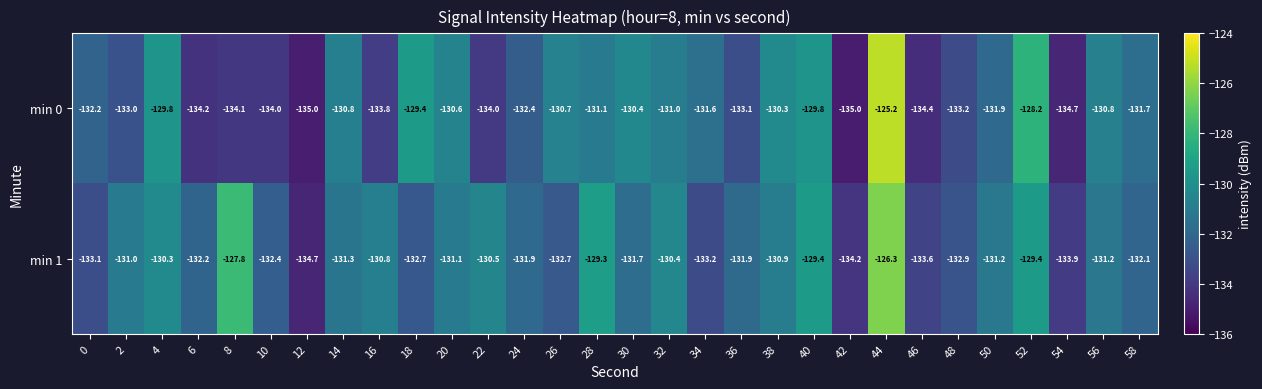

What is the minimum value for min 0?

-135.0